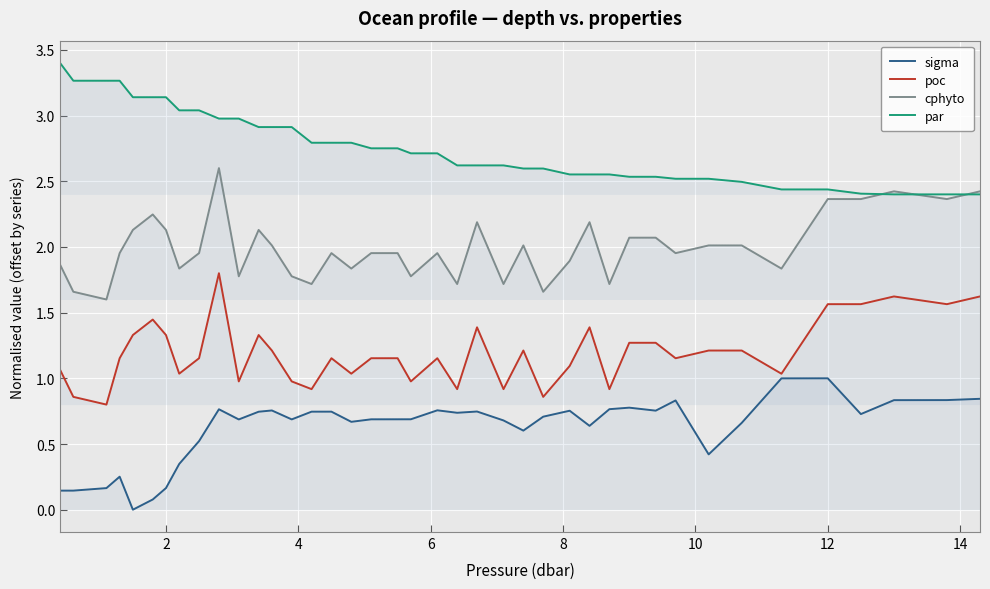

List the series in order of their peak value, highest first.

par, cphyto, poc, sigma